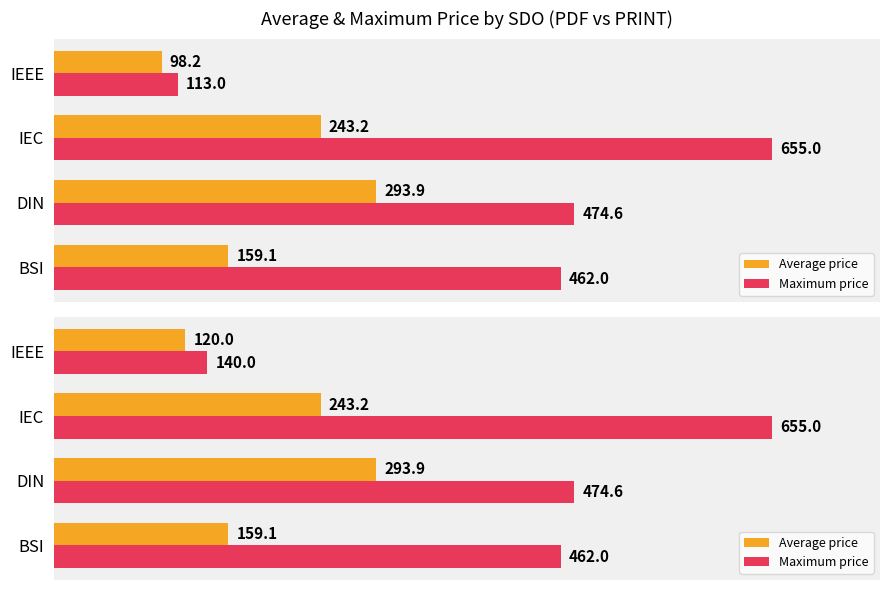

What is the greatest value displayed?

655.0